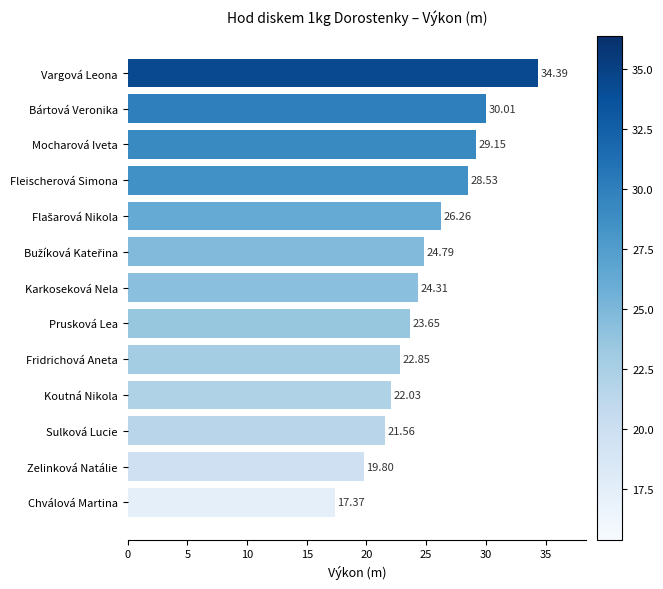

How many values are below 24?

6